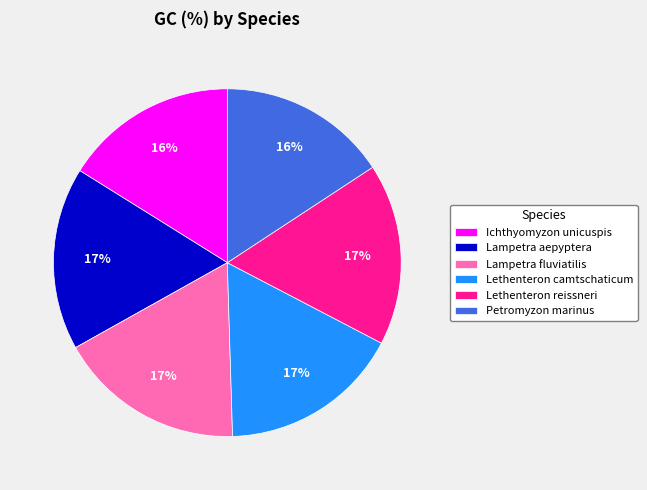

Combined, do Petromyzon marinus and Lethenteron camtschaticum account for over 50%?

No